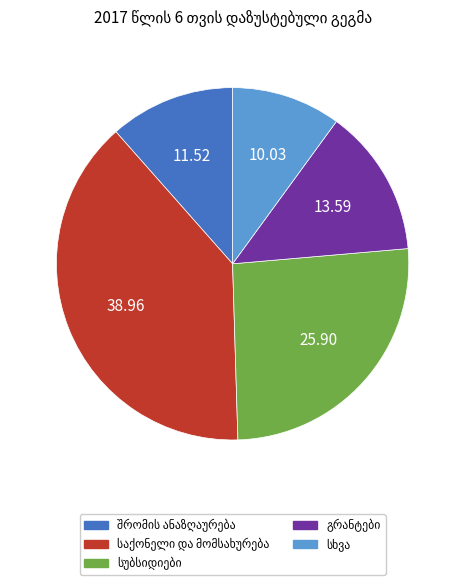

Is there a majority slice in this chart?

No